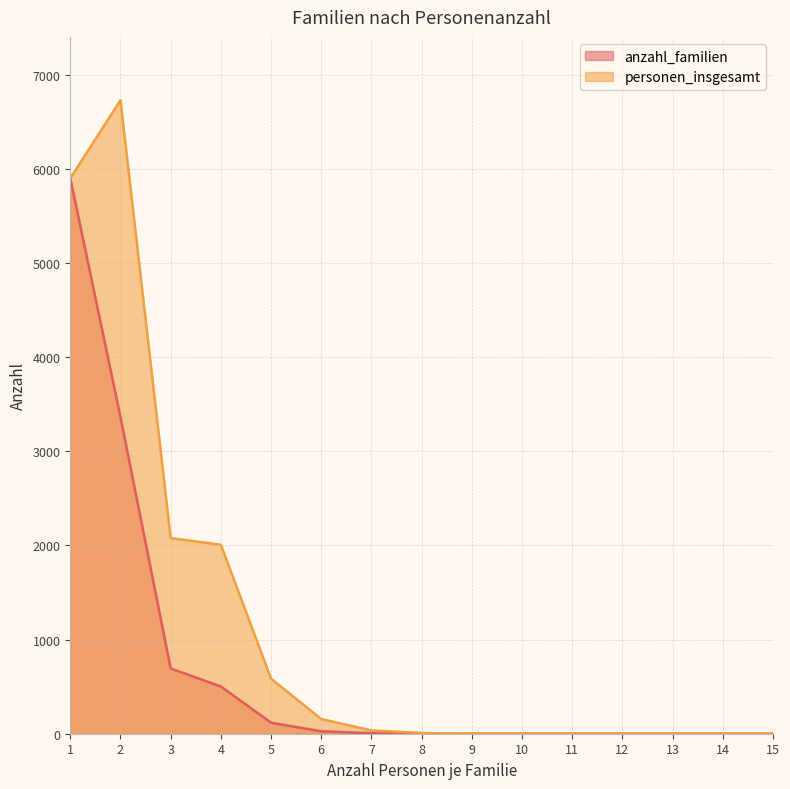

Reading left to right, what are all the values shown in this chart?

anzahl_familien: 5902	3365	693	502	117	26	5	1	0	0	0	0	0	0	0
personen_insgesamt: 5902	6730	2079	2008	585	156	35	8	0	0	0	0	0	0	0